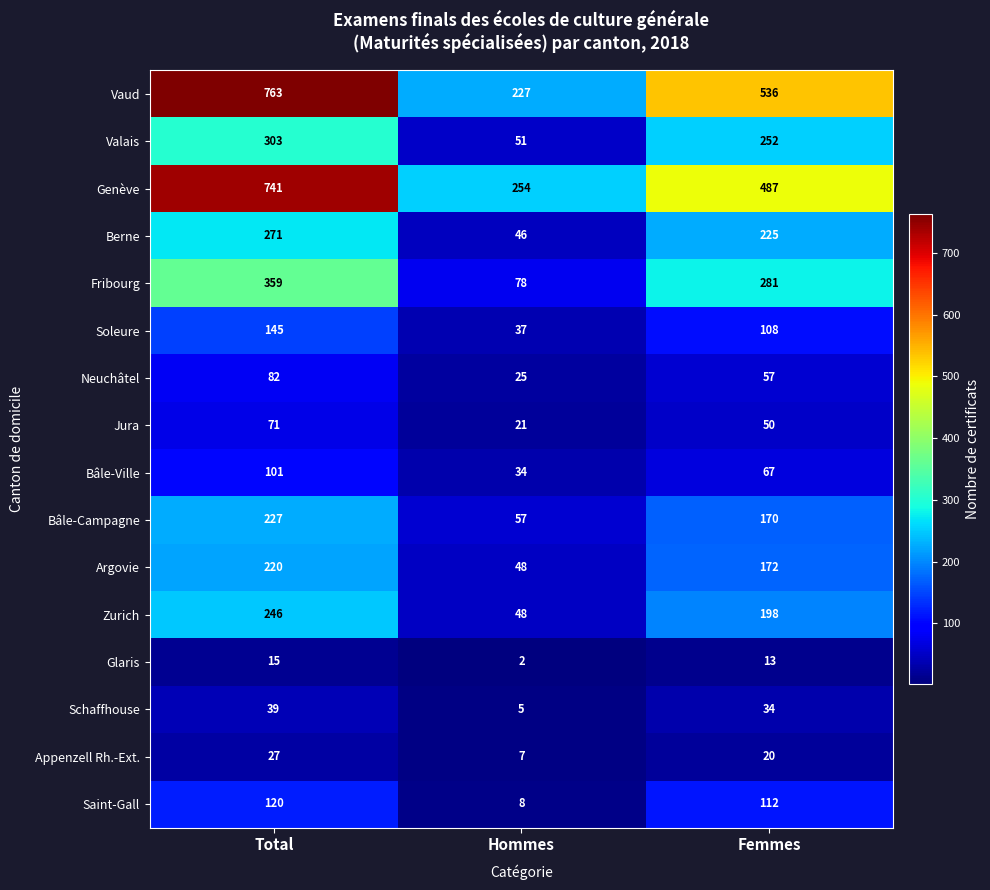

The value of Argovie at Total is 335. True or false?

False